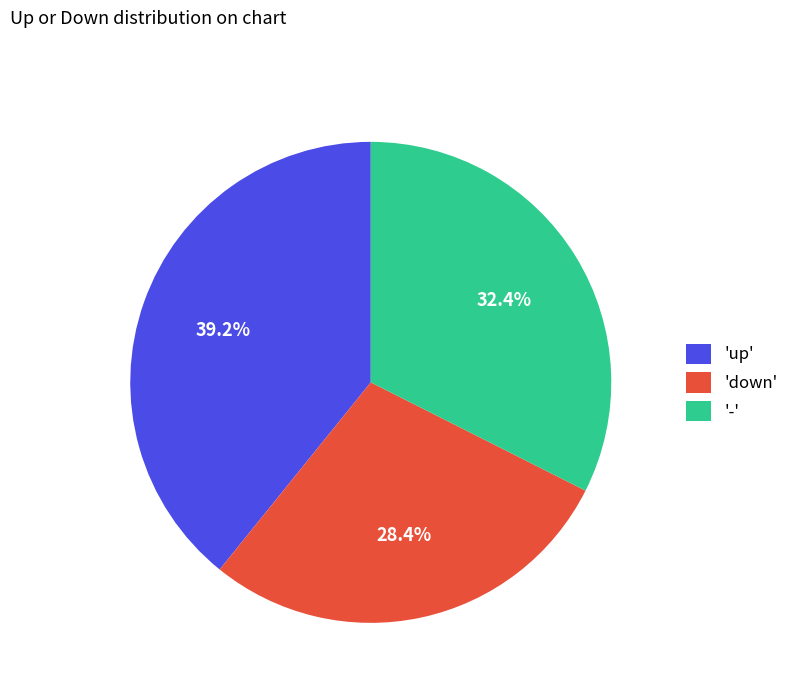

How many slices are in this pie chart?

3